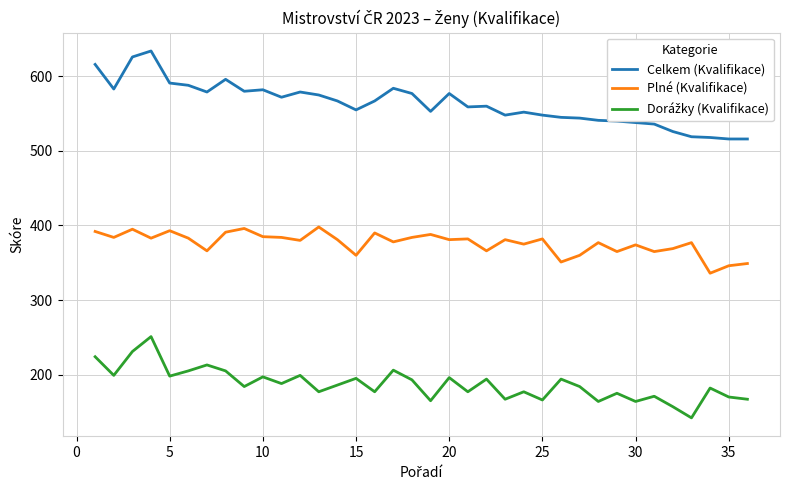

True or false: Celkem (Kvalifikace) has more than 2 interior local peaks.

True